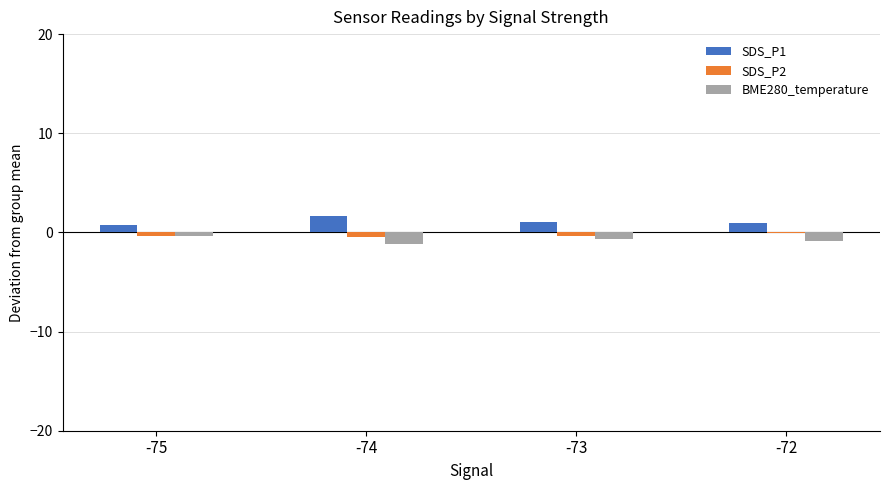

What is the maximum value shown in the chart?

1.6